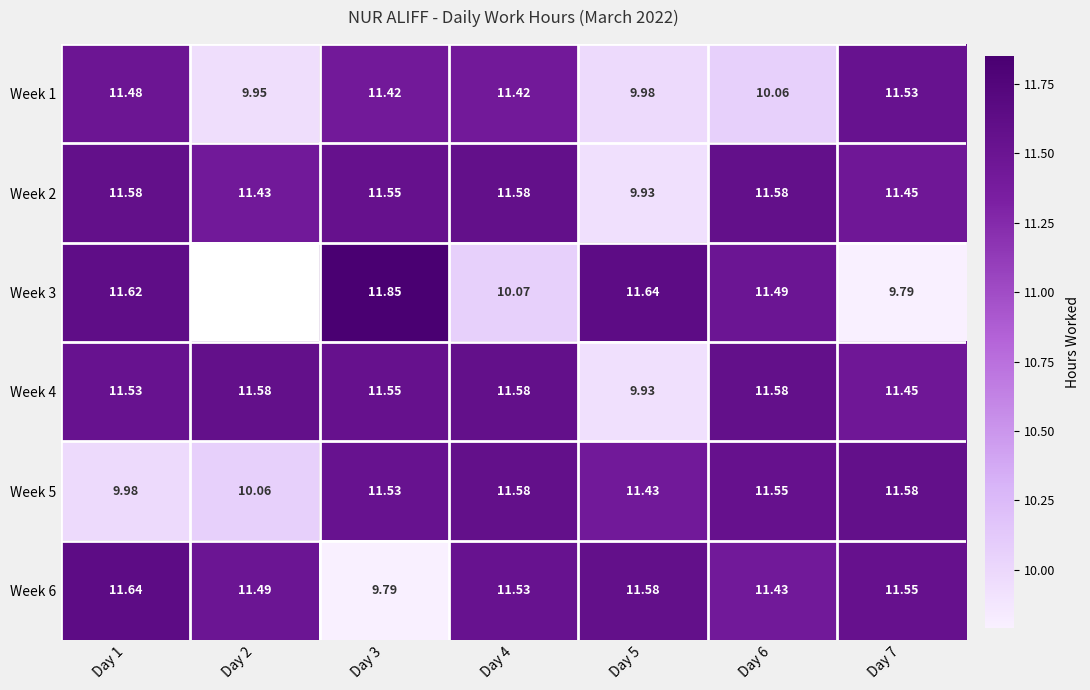

What is the greatest value displayed?

11.8